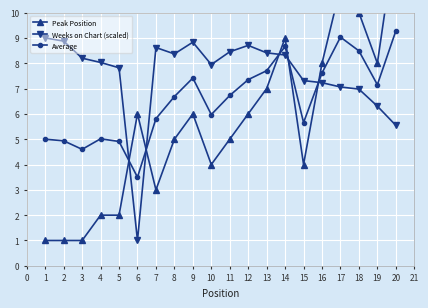

What is the difference between the maximum and minimum values in the Peak Position series?

12.0